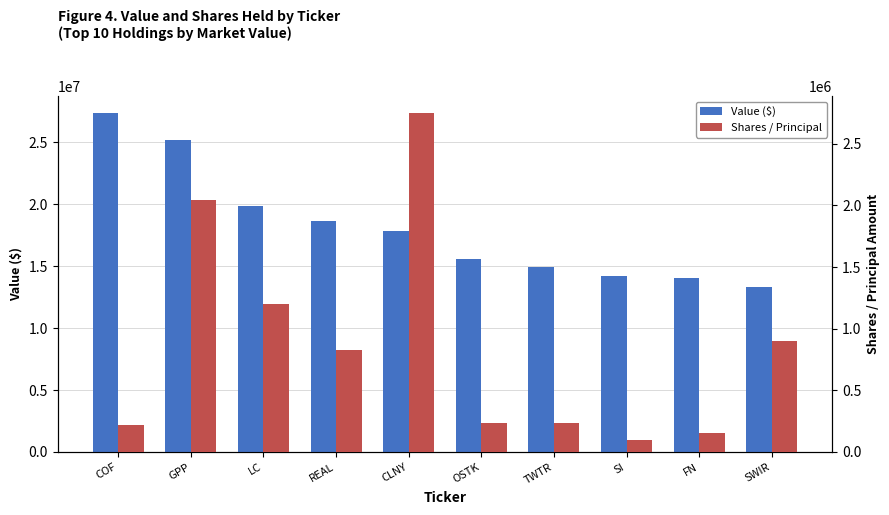

Which category has the lowest value in the Shares / Principal series?

SI